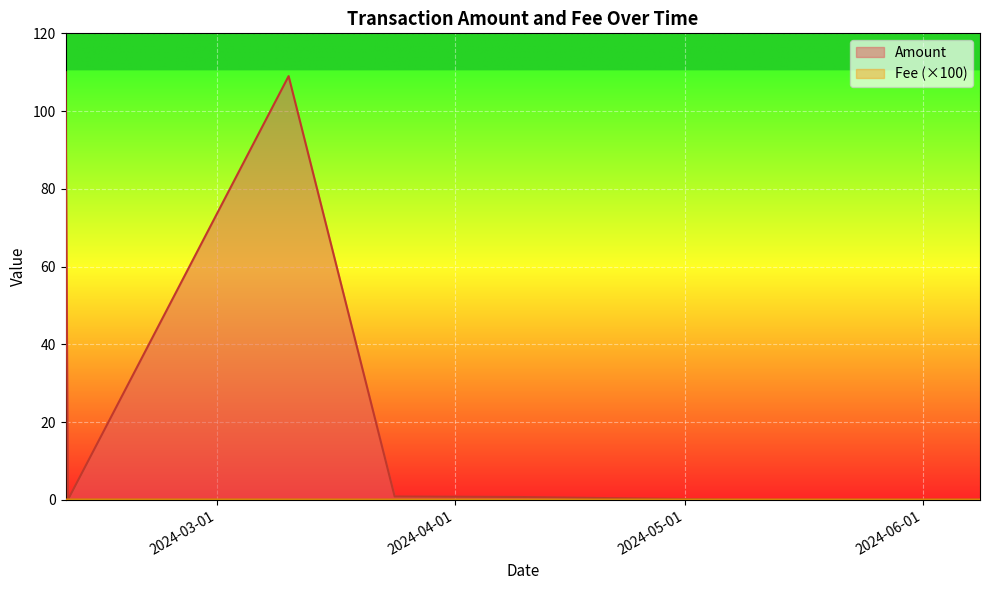

What value does the Amount series have at 2024-03-10 08:06?

109.0